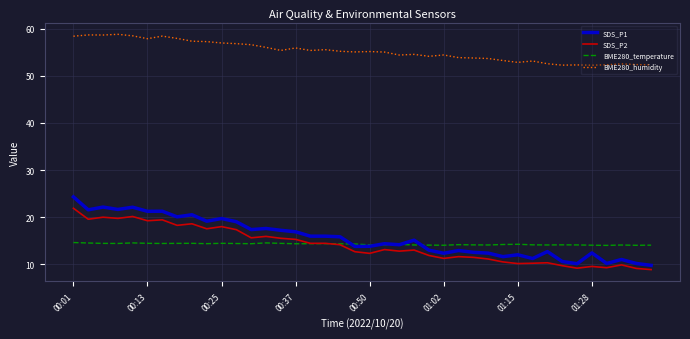

What are all the series names shown in the legend?

SDS_P1, SDS_P2, BME280_temperature, BME280_humidity